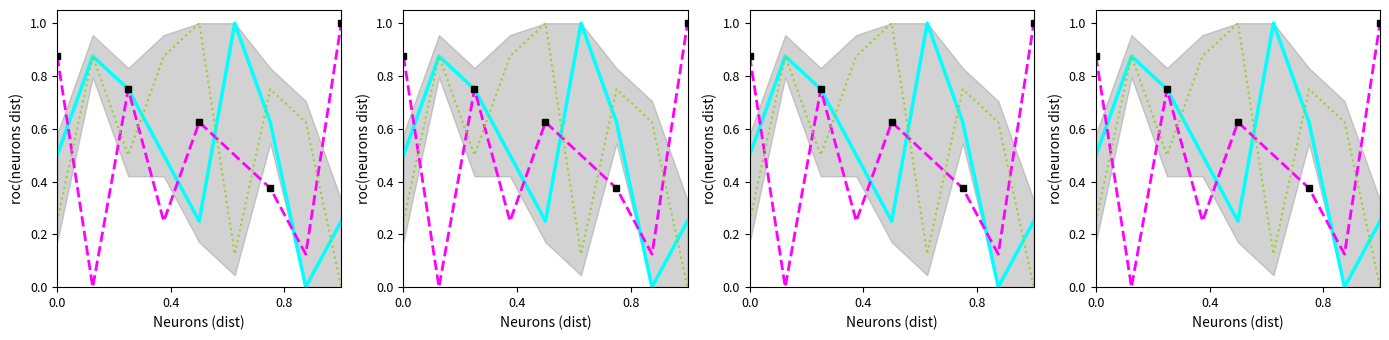

What is the difference between the maximum and minimum values in the col_2 series?

1.0